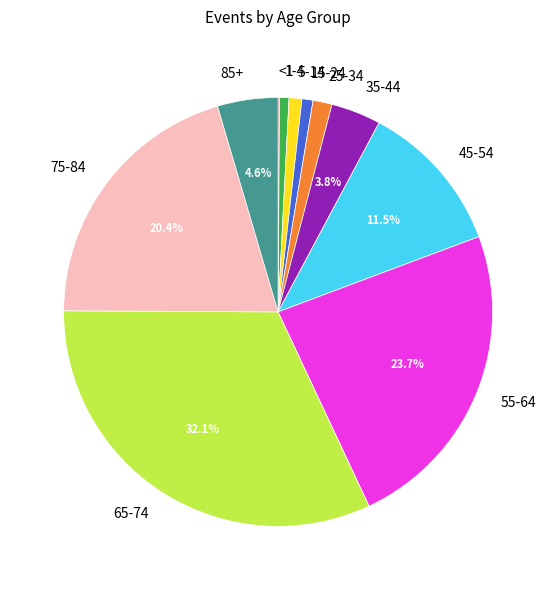

Is there any slice that represents more than half of the pie?

No